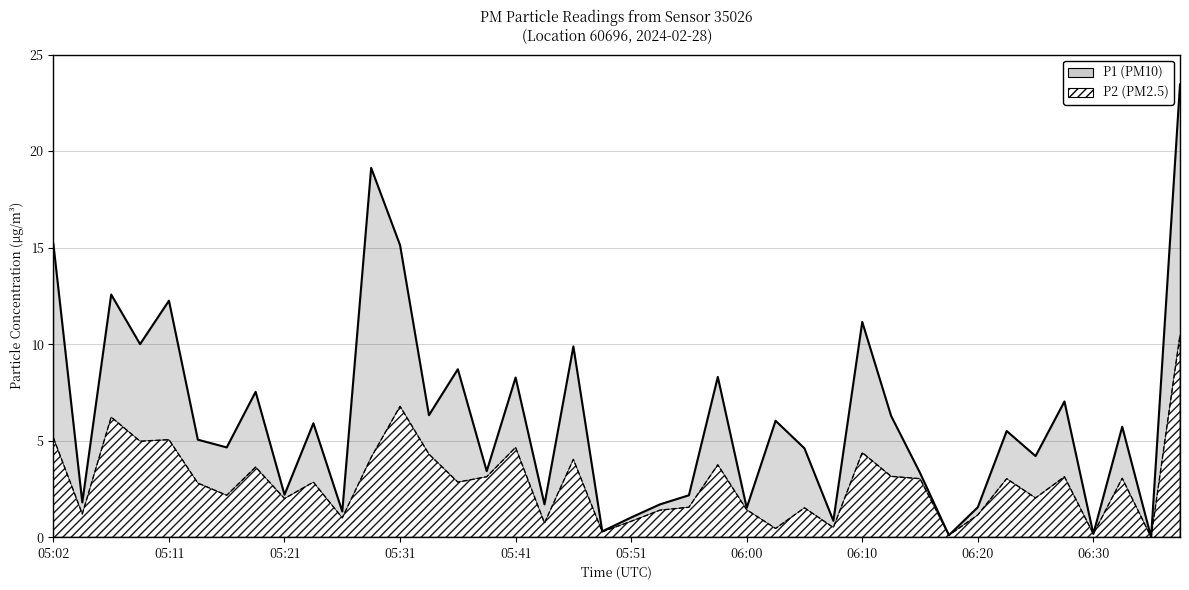

Which series has the largest range (max minus min)?

P1